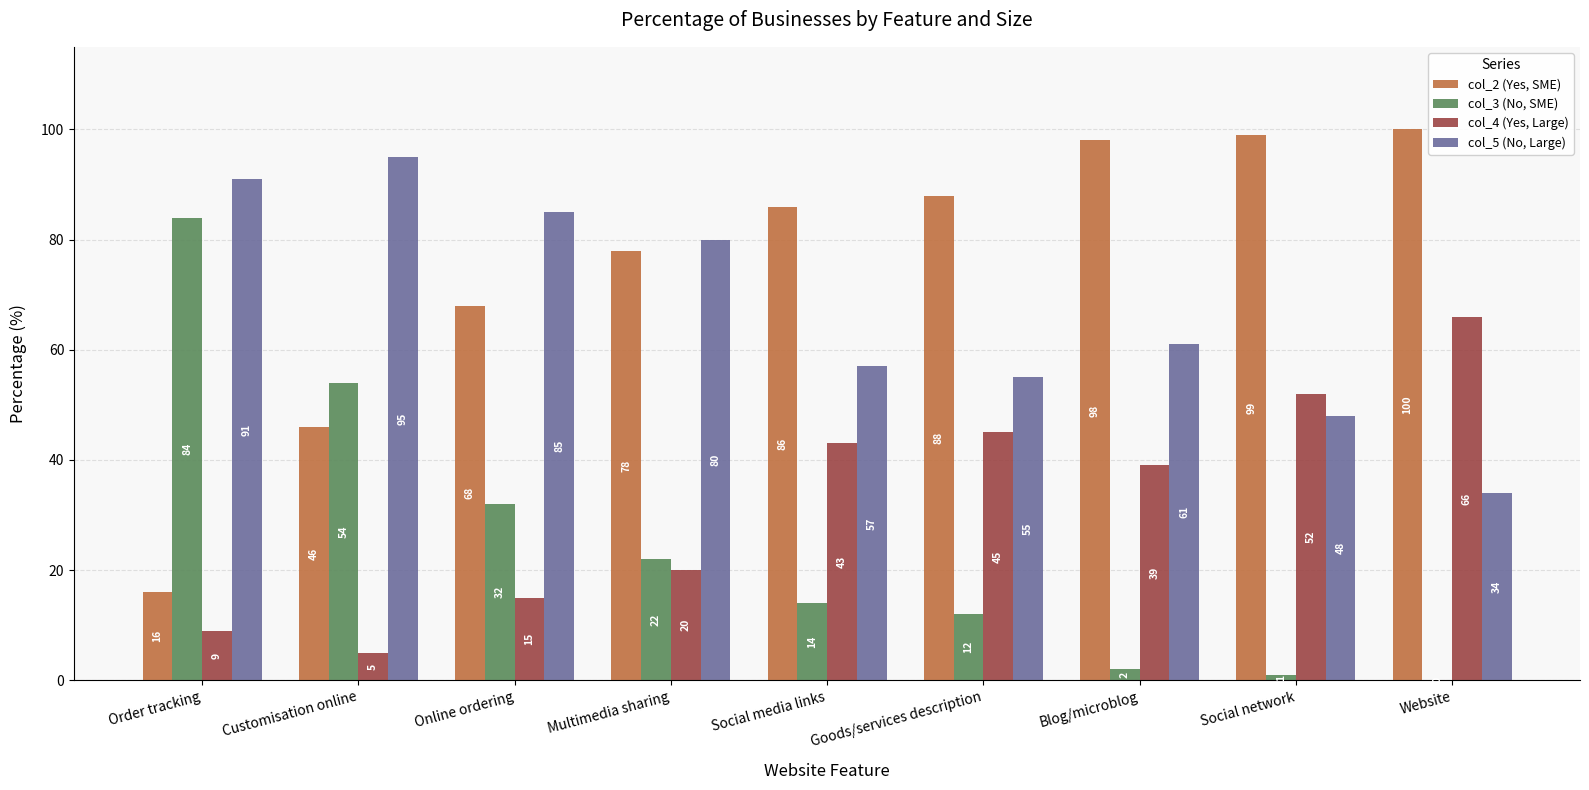

The value of col_4 (Yes, Large) at Order tracking is 9. True or false?

True